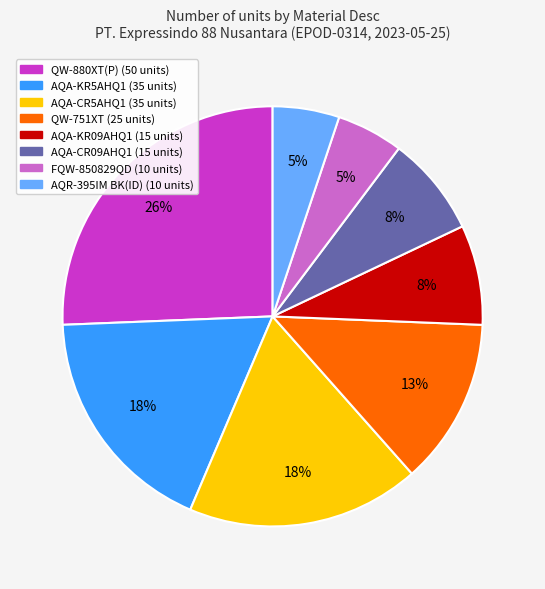

Count the number of slices in the pie.

8